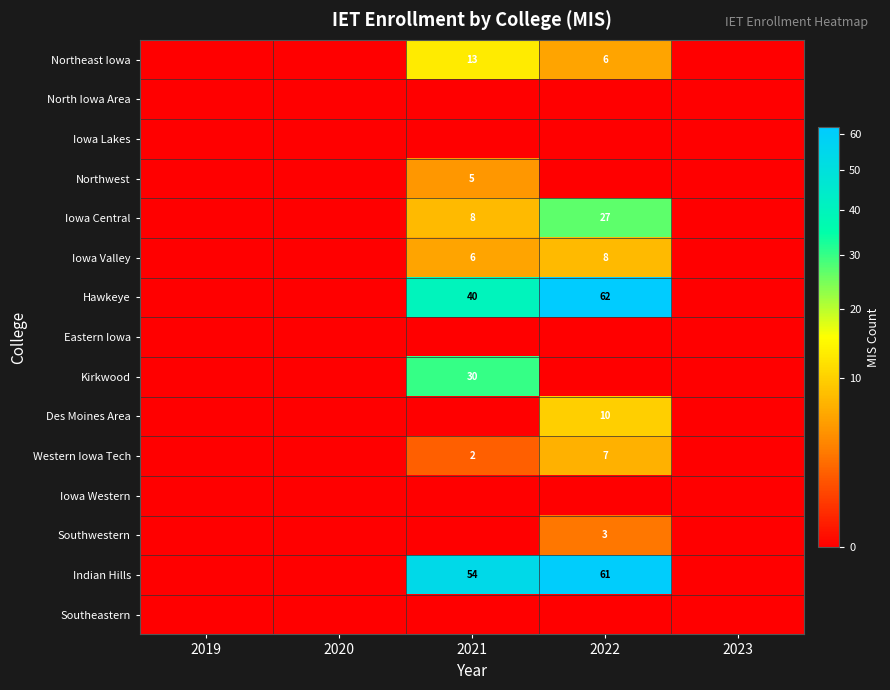

Which series has the largest total across all categories?

Indian Hills